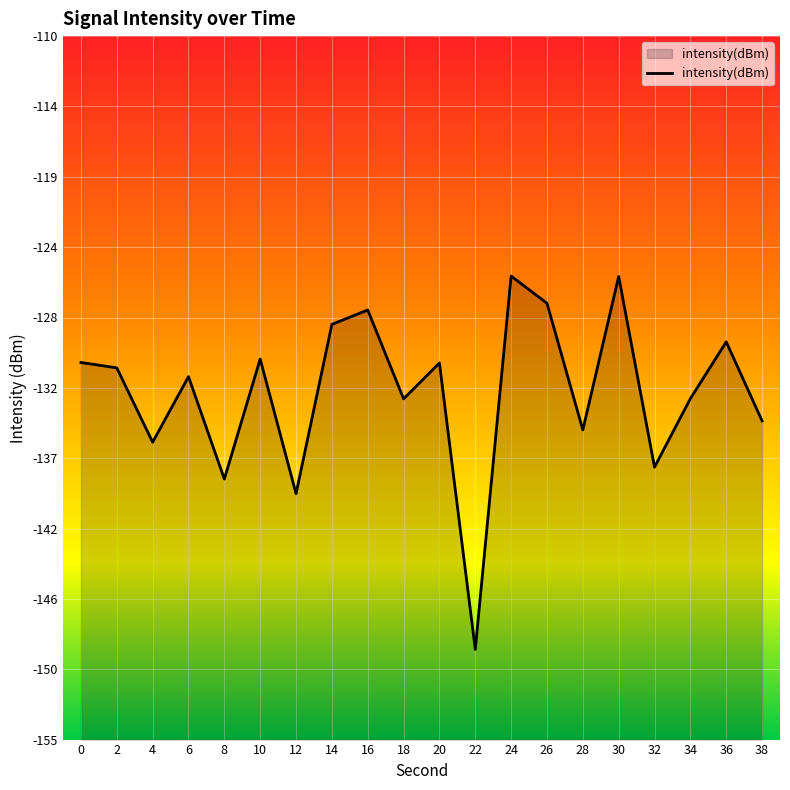

What is the change in value from 14 to 20?

-2.5